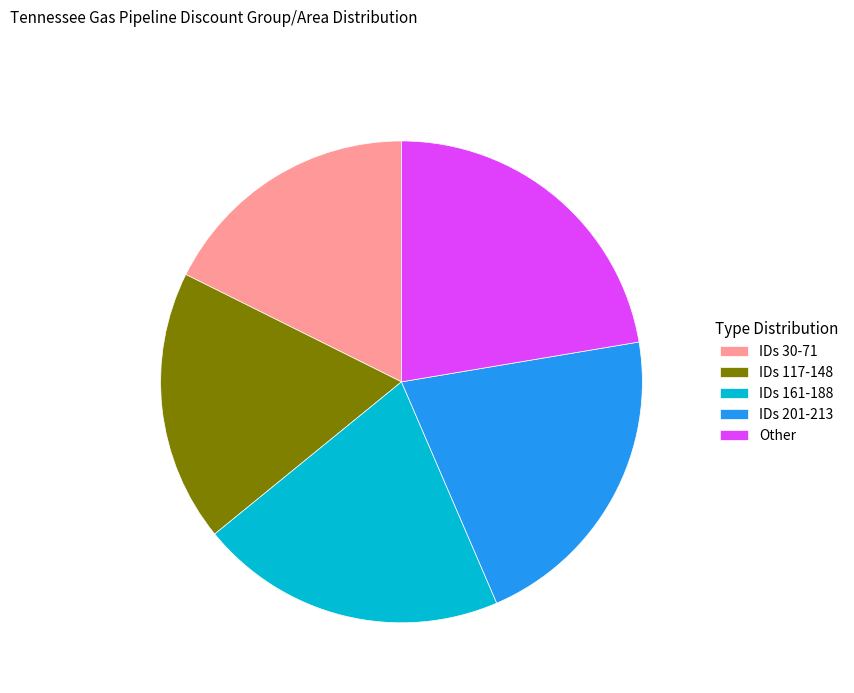

Which category has the smallest portion of the pie?

IDs 30-71